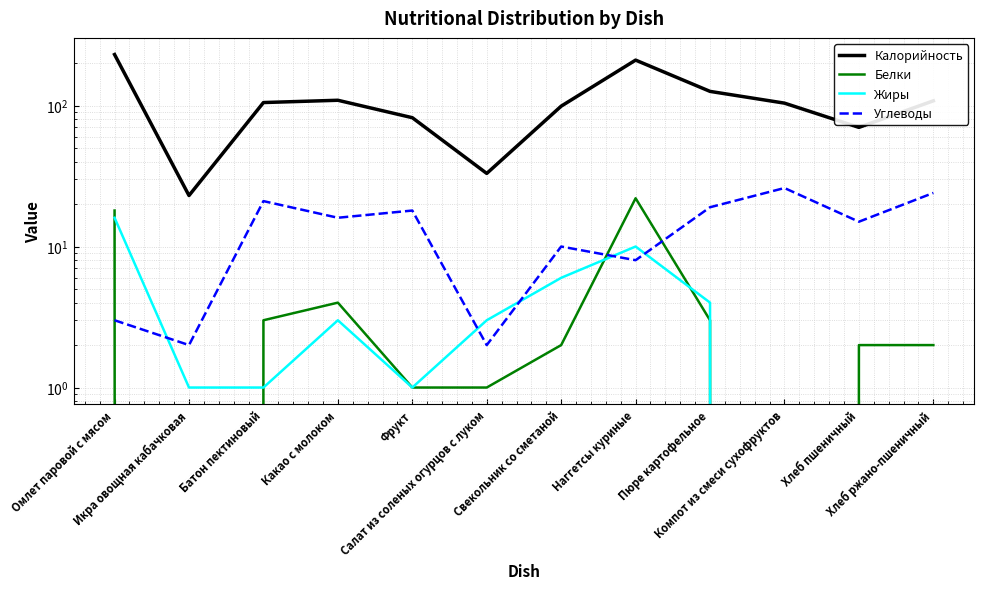

Reading left to right, what are all the values shown in this chart?

Калорийность: Омлет паровой с мясом=230	Икра овощная кабачковая=23	Батон пектиновый=105	Какао с молоком=109	Фрукт=82	Салат из соленых огурцов с луком=33	Свекольник со сметаной=99	Наггетсы куриные=210	Пюре картофельное=126	Компот из смеси сухофруктов=104	Хлеб пшеничный=70	Хлеб ржано-пшеничный=108
Белки: Омлет паровой с мясом=18	Икра овощная кабачковая=0	Батон пектиновый=3	Какао с молоком=4	Фрукт=1	Салат из соленых огурцов с луком=1	Свекольник со сметаной=2	Наггетсы куриные=22	Пюре картофельное=3	Компот из смеси сухофруктов=0	Хлеб пшеничный=2	Хлеб ржано-пшеничный=2
Жиры: Омлет паровой с мясом=16	Икра овощная кабачковая=1	Батон пектиновый=1	Какао с молоком=3	Фрукт=1	Салат из соленых огурцов с луком=3	Свекольник со сметаной=6	Наггетсы куриные=10	Пюре картофельное=4	Компот из смеси сухофруктов=0	Хлеб пшеничный=0	Хлеб ржано-пшеничный=0
Углеводы: Омлет паровой с мясом=3	Икра овощная кабачковая=2	Батон пектиновый=21	Какао с молоком=16	Фрукт=18	Салат из соленых огурцов с луком=2	Свекольник со сметаной=10	Наггетсы куриные=8	Пюре картофельное=19	Компот из смеси сухофруктов=26	Хлеб пшеничный=15	Хлеб ржано-пшеничный=24